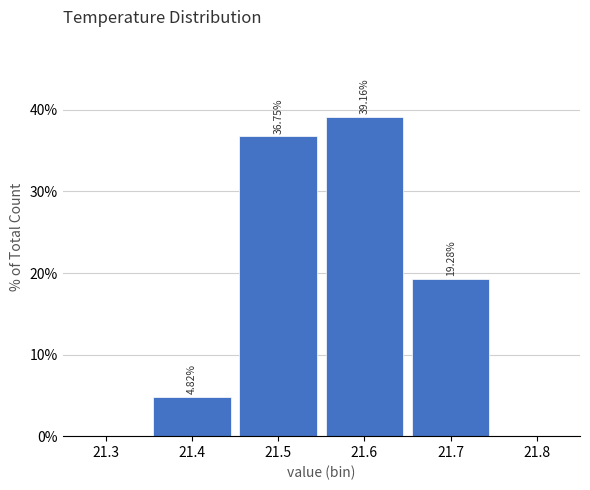

Reading left to right, list every bar in this chart as the range it spans on the x-axis followed by its height.

21.35 to 21.45: 4.82
21.45 to 21.55: 36.75
21.55 to 21.65: 39.16
21.65 to 21.75: 19.28